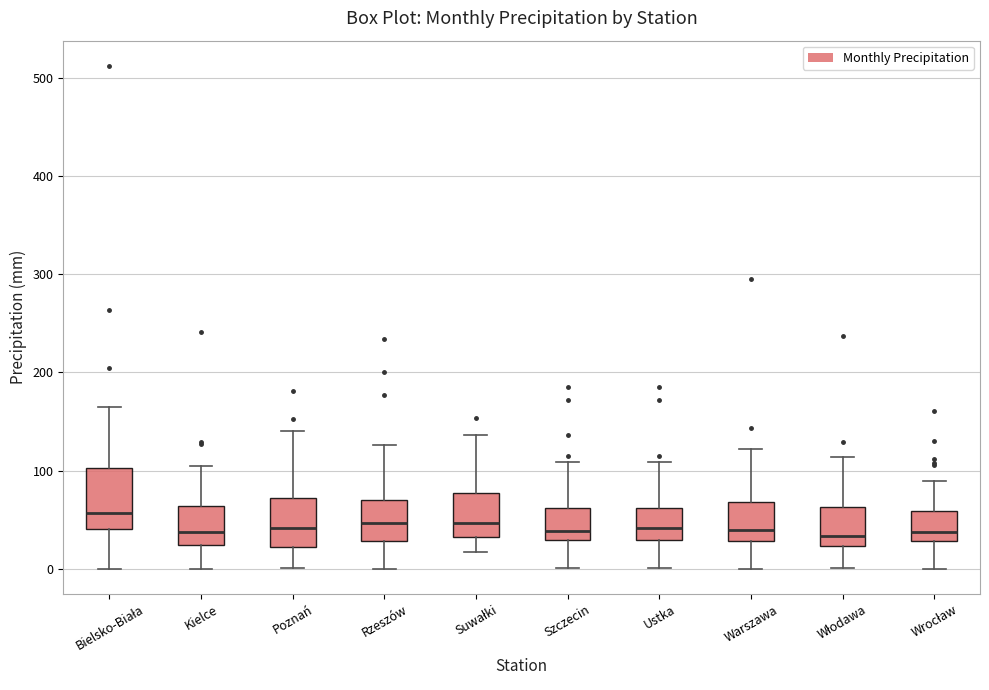

Reading left to right, transcribe this box plot: for each box, give where its median line is, the range the box spans, and where its two whiskers end, as read against the y-axis. The values are not printed on the chart, so give them approximately, as read against the axis.

Bielsko-Biała: median 60, box 40 to 100, whiskers 0 to 170
Kielce: median 40, box 20 to 60, whiskers 0 to 110
Poznań: median 40, box 20 to 70, whiskers 0 to 140
Rzeszów: median 50, box 30 to 70, whiskers 0 to 130
Suwałki: median 50, box 30 to 80, whiskers 20 to 140
Szczecin: median 40, box 30 to 60, whiskers 0 to 110
Ustka: median 40, box 30 to 60, whiskers 0 to 110
Warszawa: median 40, box 30 to 70, whiskers 0 to 120
Włodawa: median 30, box 20 to 60, whiskers 0 to 110
Wrocław: median 40, box 30 to 60, whiskers 0 to 90